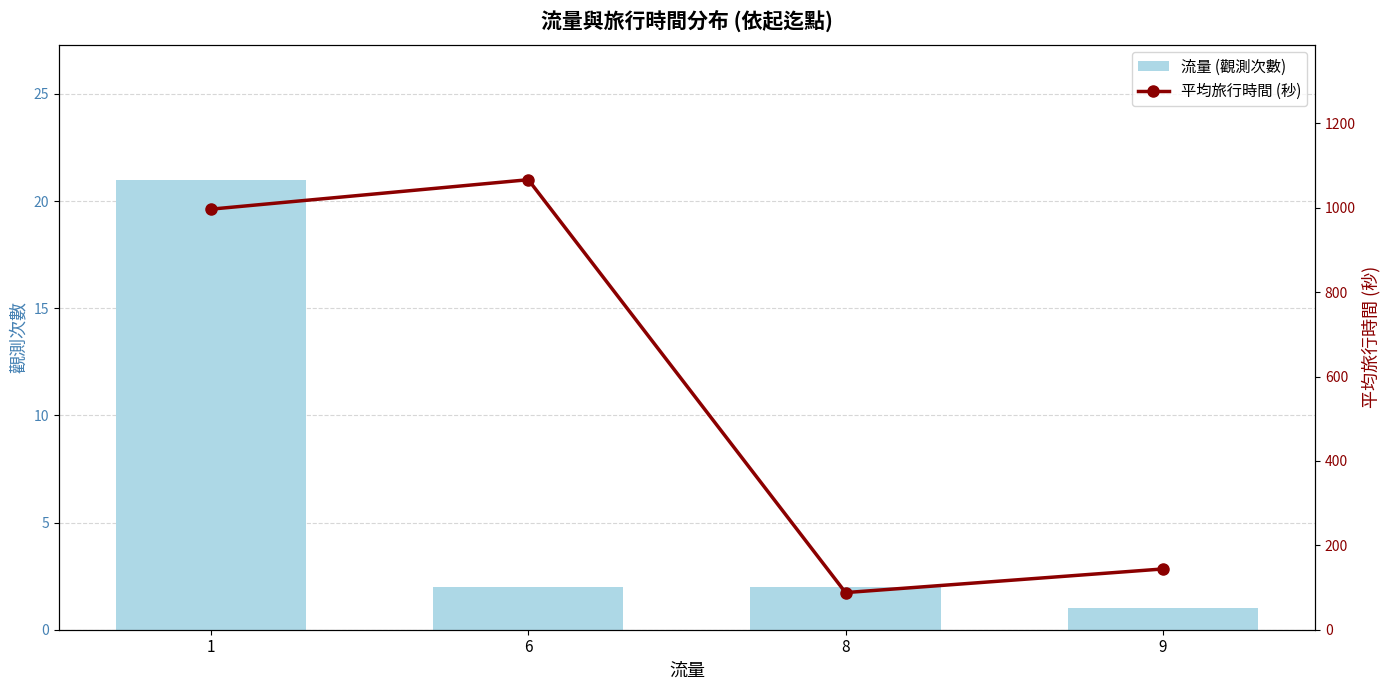

How many data points does each series have?

4